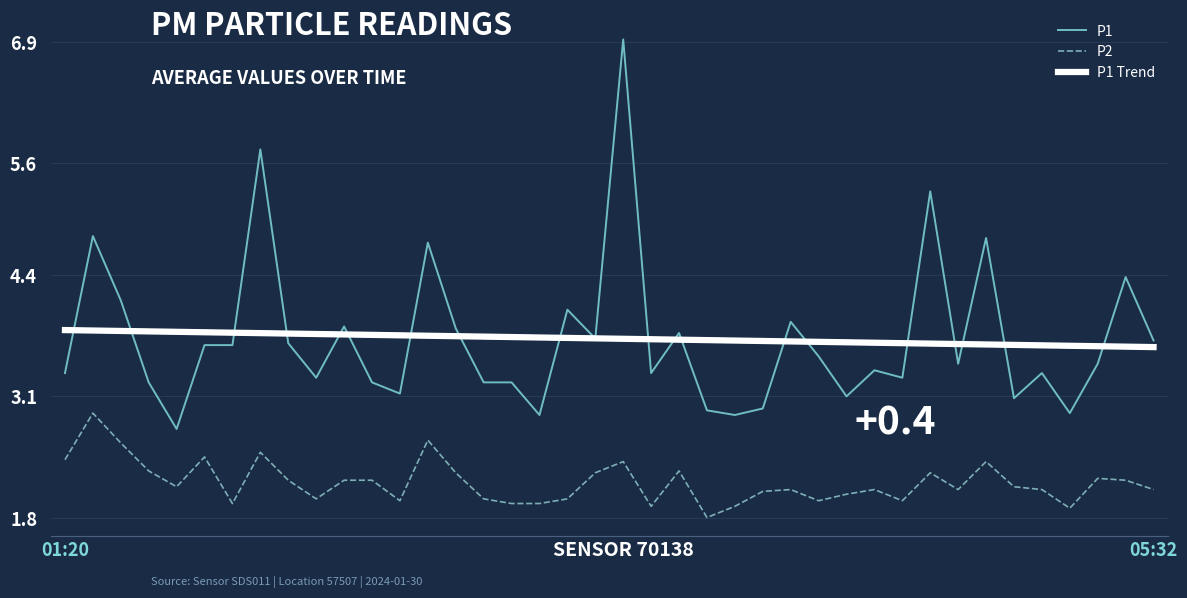

What is the minimum value shown in the chart?

1.8